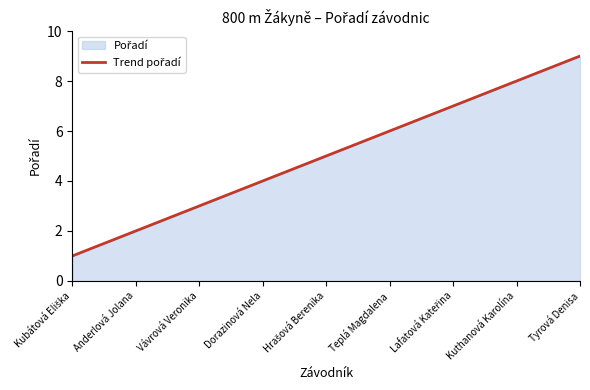

Which category has the highest value across all series?

Tyrová Denisa